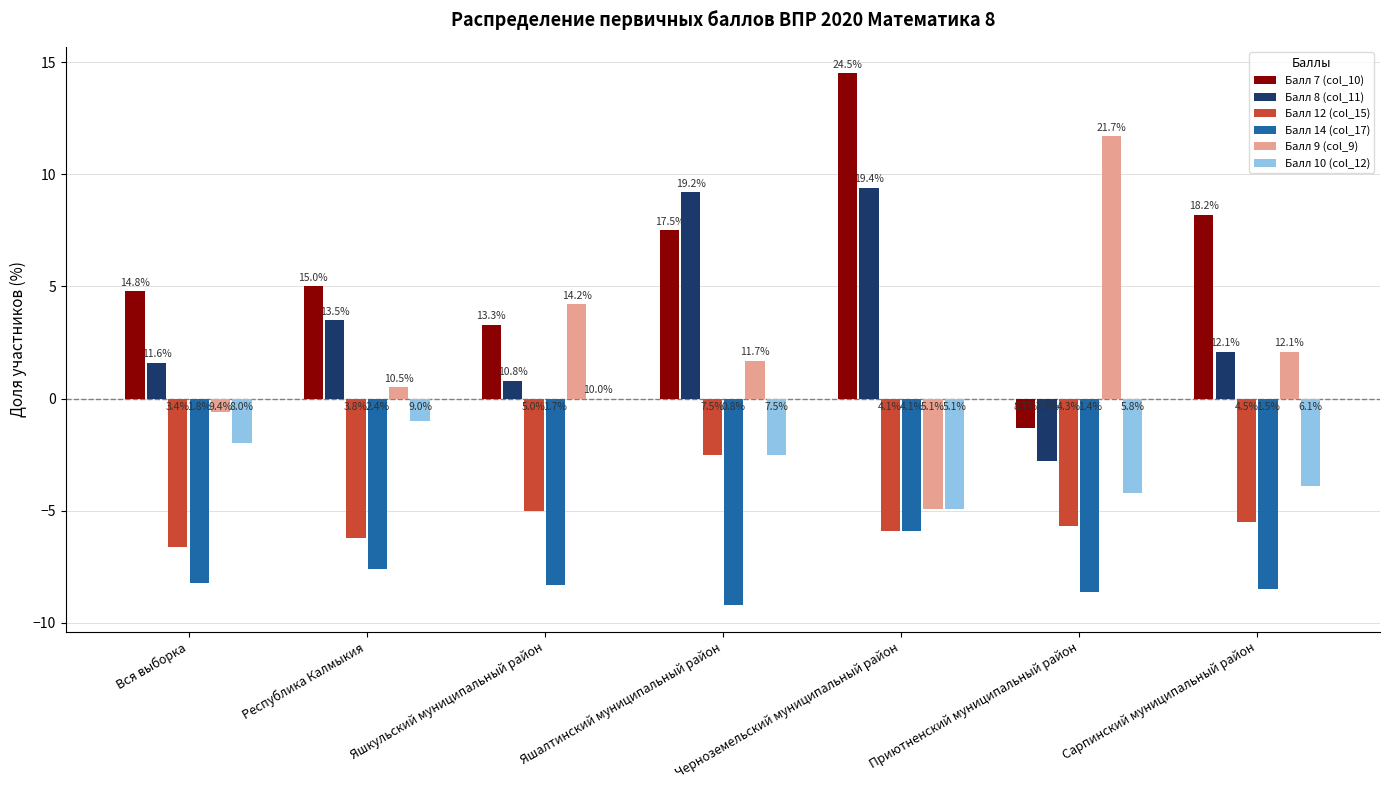

Which series has the largest range (max minus min)?

Балл 9 (col_9)